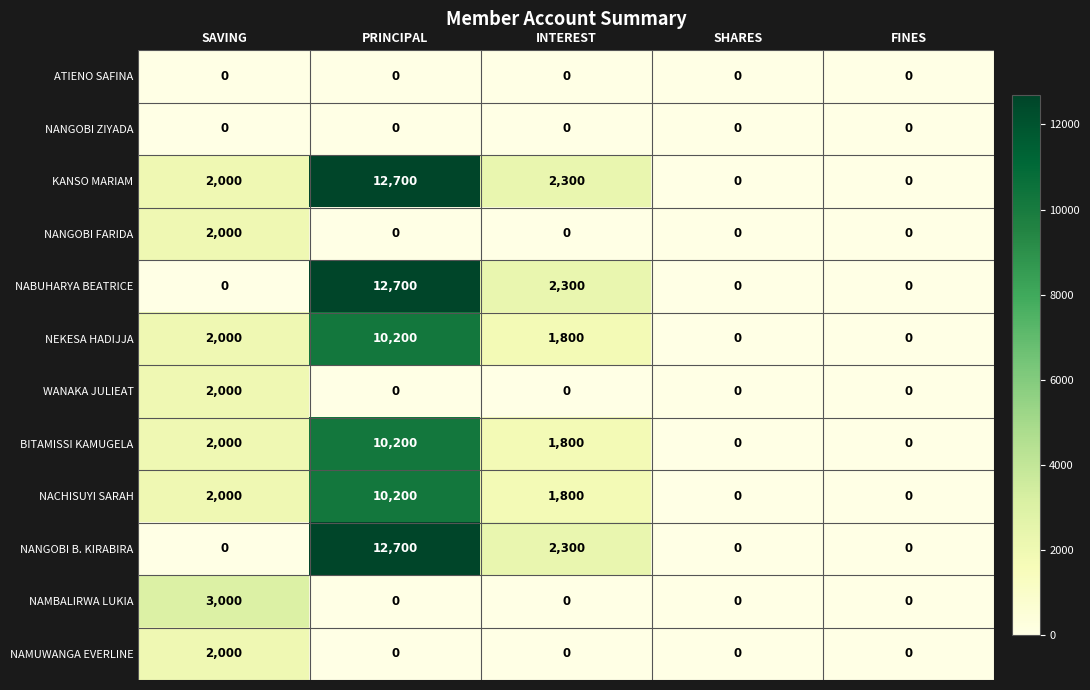

At which category does the chart reach its peak across all series?

PRINCIPAL